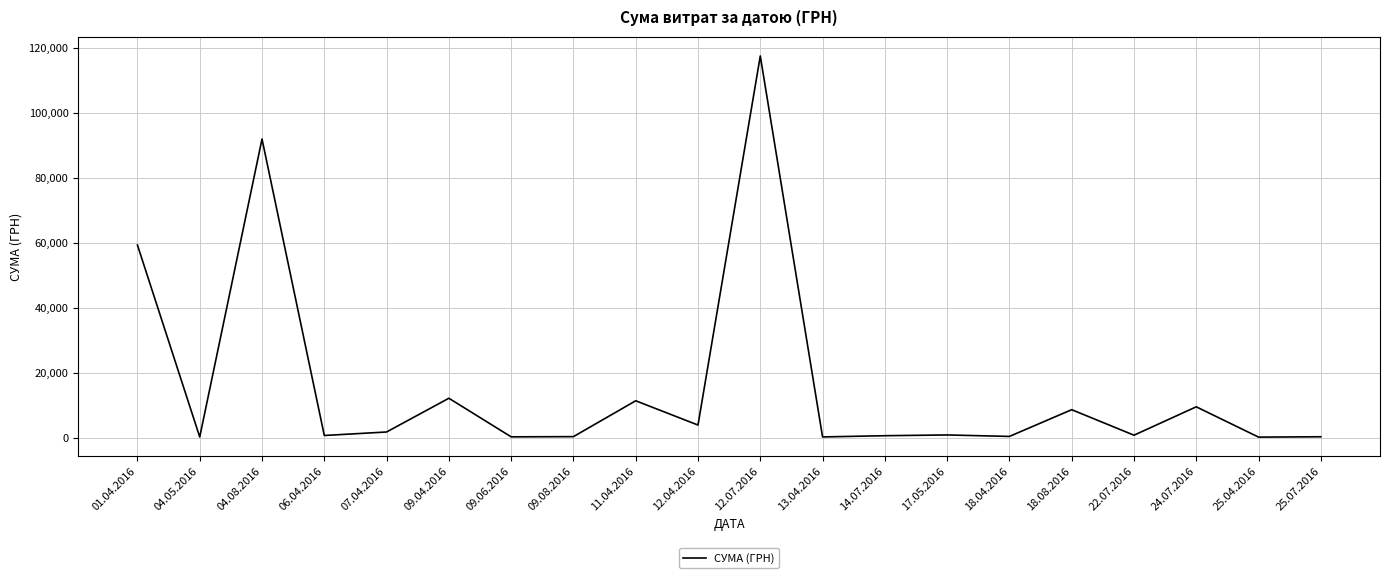

Which has a higher value, 24.07.2016 or 01.04.2016?

01.04.2016